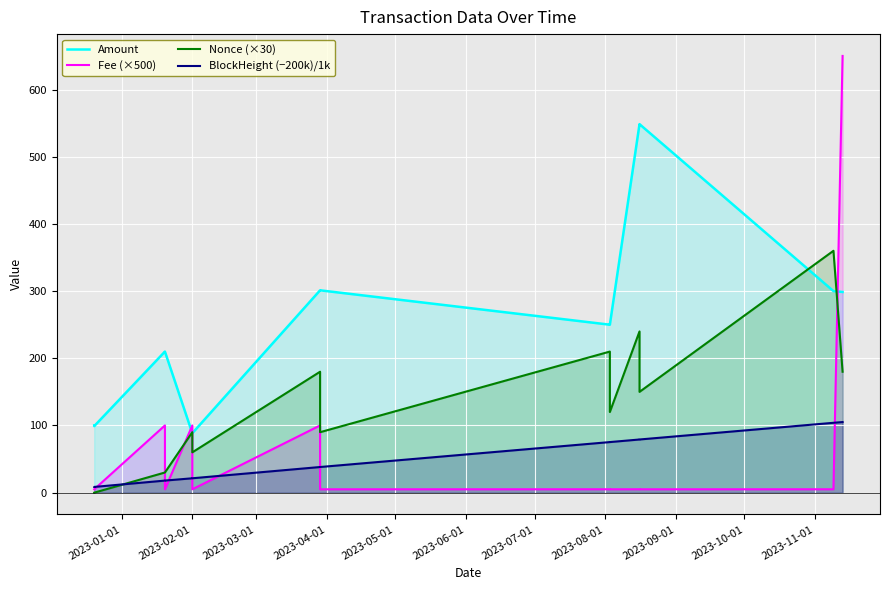

How many distinct data groups are displayed?

4